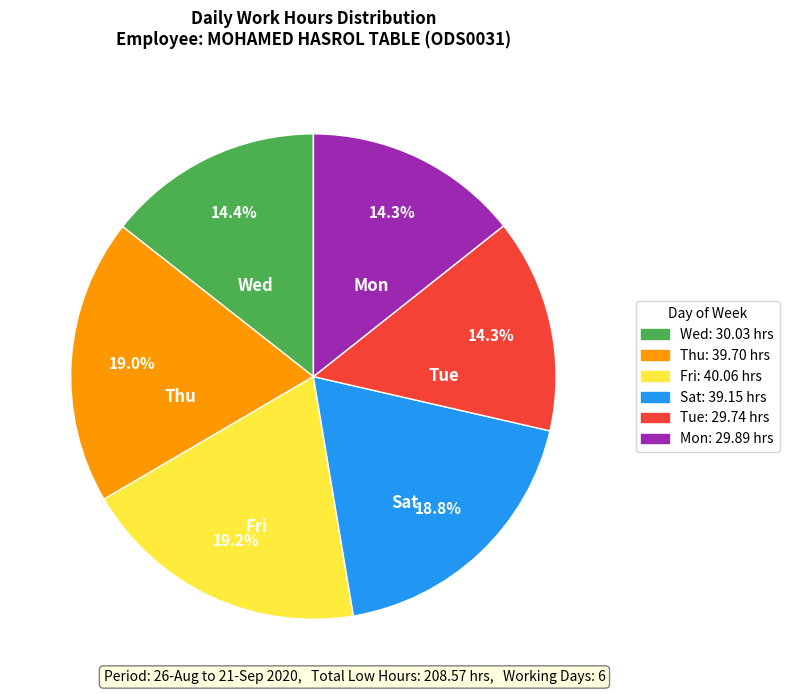

Is there any slice that represents more than half of the pie?

No